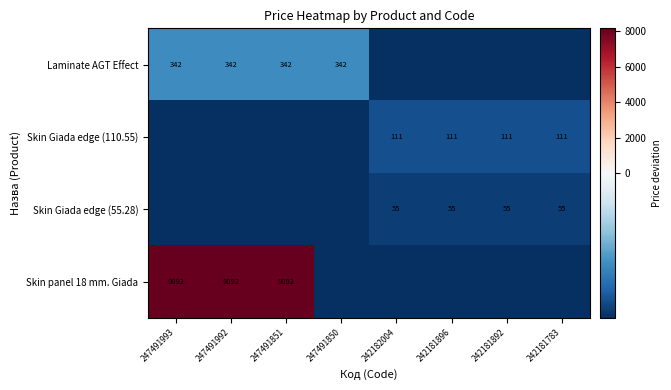

Rank the series by their maximum value, from highest to lowest.

Skin panel 18 mm. Giada, Laminate AGT Effect, Skin Giada edge (110.55), Skin Giada edge (55.28)